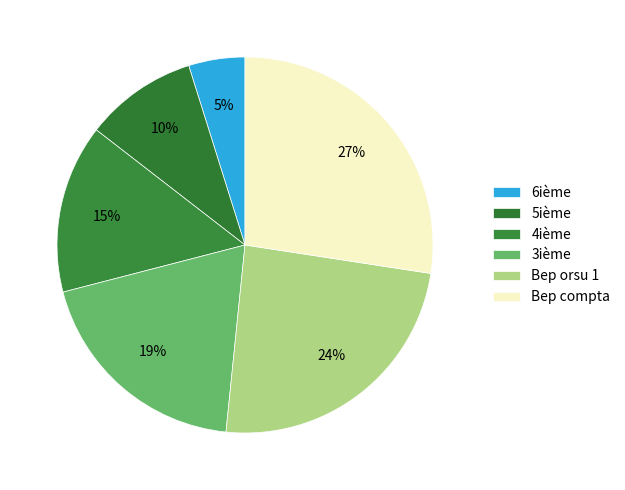

How many segments does this pie chart have?

6